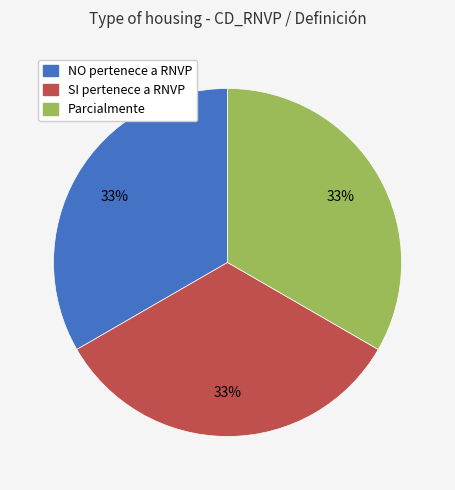

What is the ratio of the value at Parcialmente to the value at SI pertenece a RNVP?

1.0